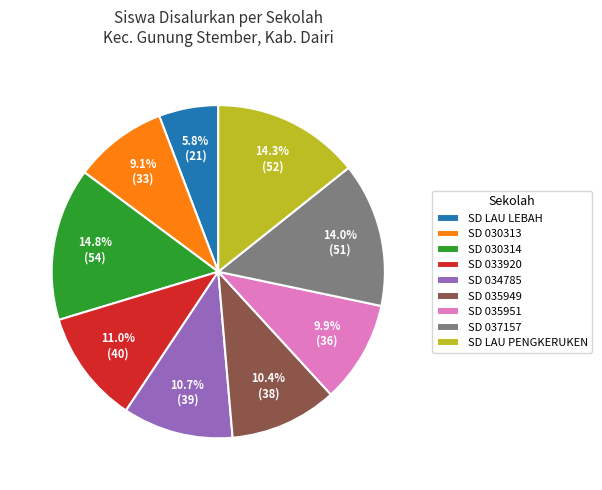

How many segments does this pie chart have?

9